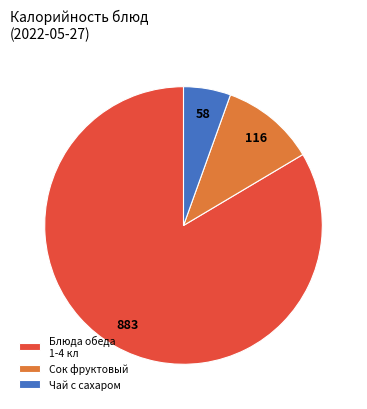

Does any single category account for the majority?

Yes